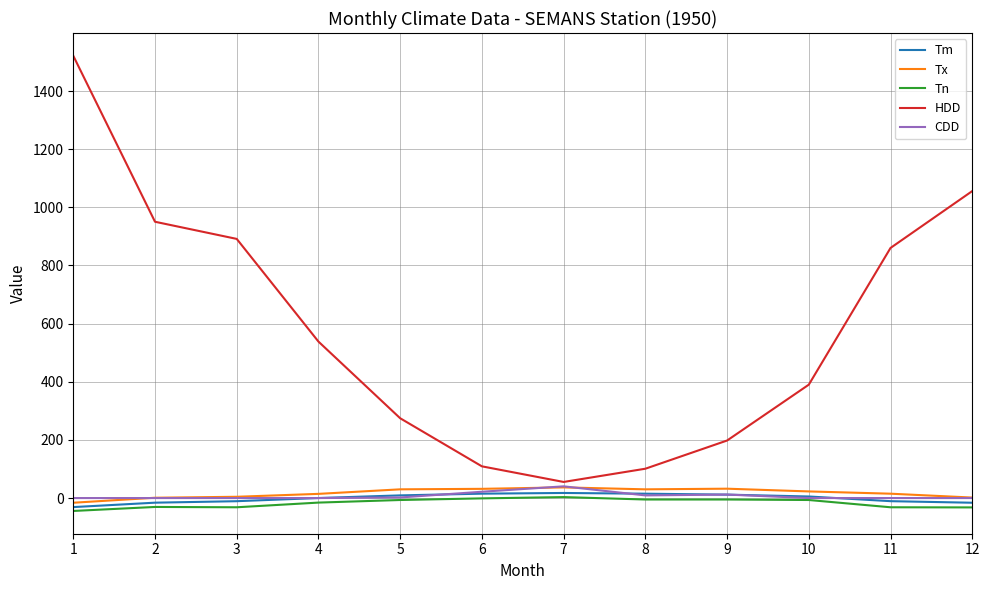

What is the total value across all series at 12?

1009.3